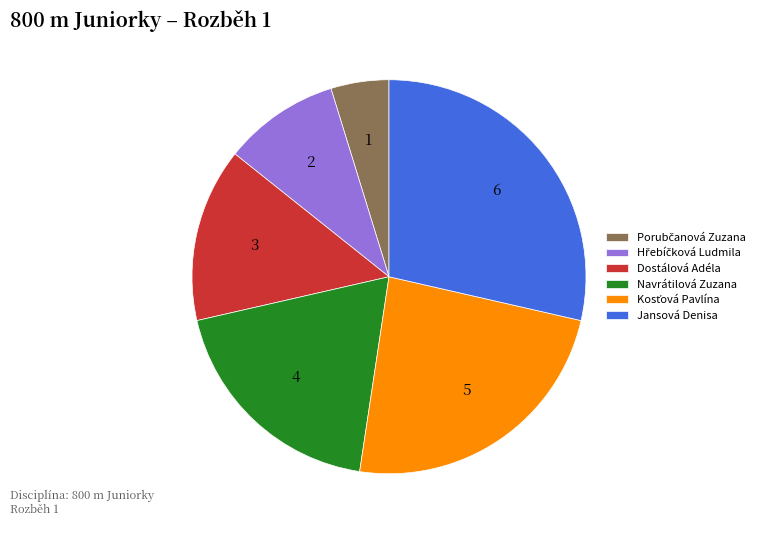

What is the largest slice in the pie chart?

Jansová Denisa